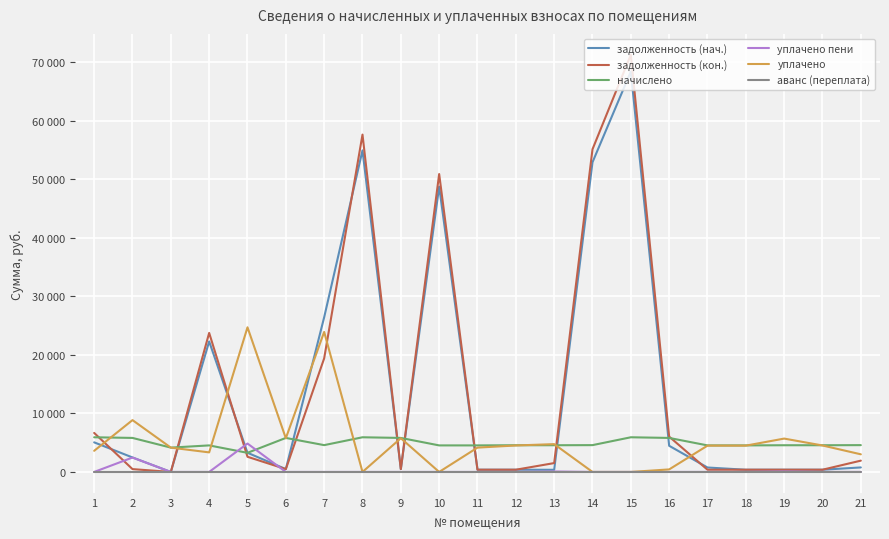

Rank the series by their maximum value, from lowest to highest.

аванс (переплата), уплачено пени, начислено, уплачено, задолженность (нач.), задолженность (кон.)